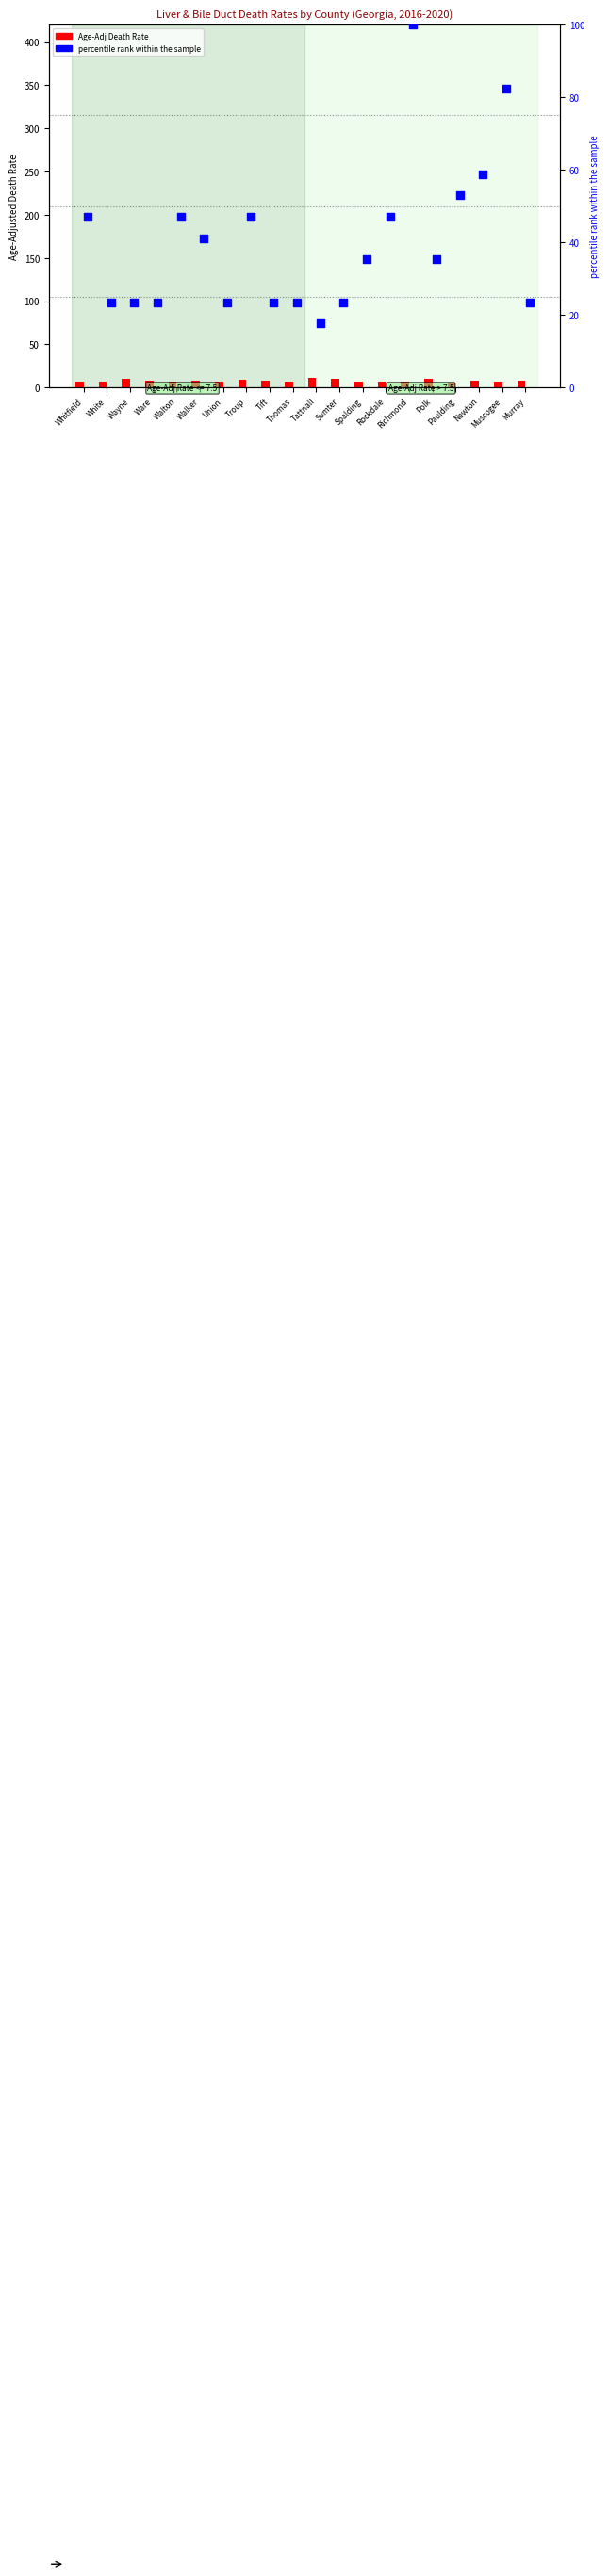

At which category is the sum across all series the highest?

Richmond